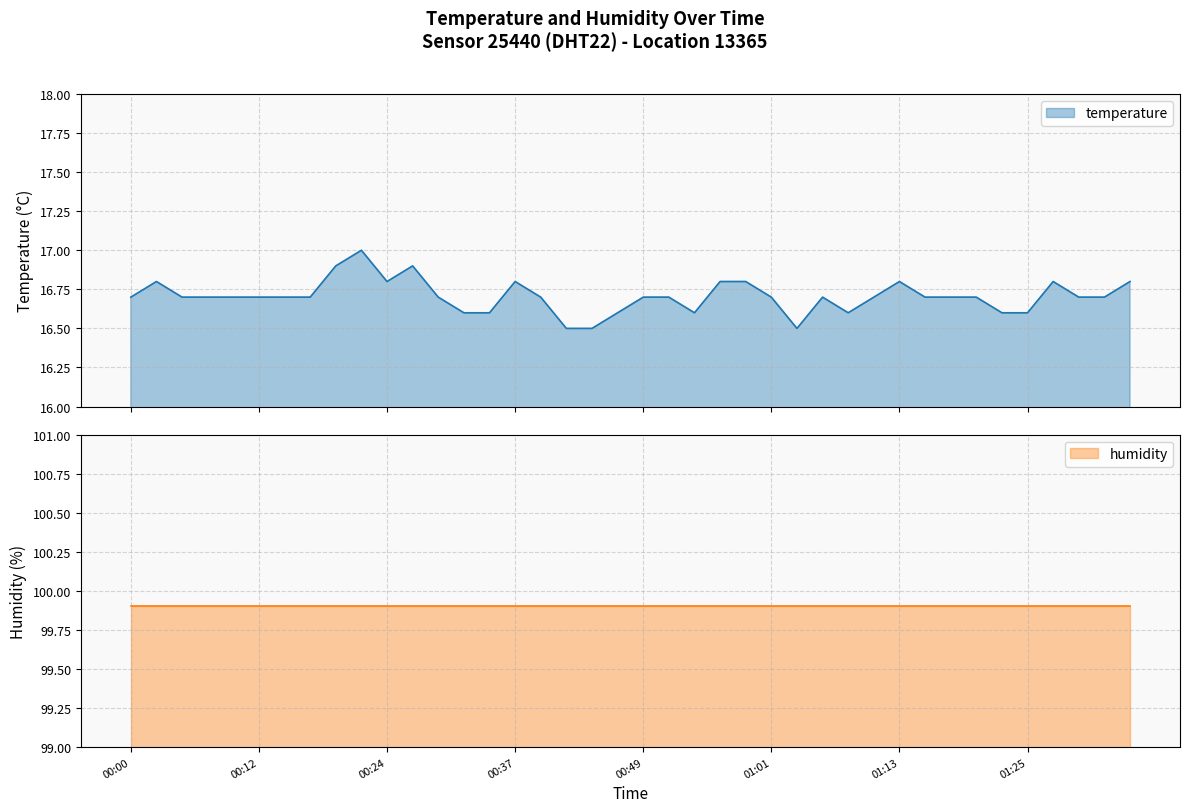

What is the maximum value for temperature?

17.0